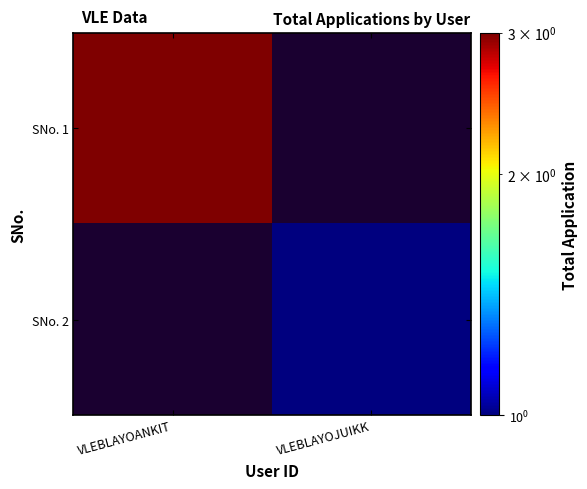

Where is SNo. 1 nearest to the value 3?

VLEBLAYOANKIT